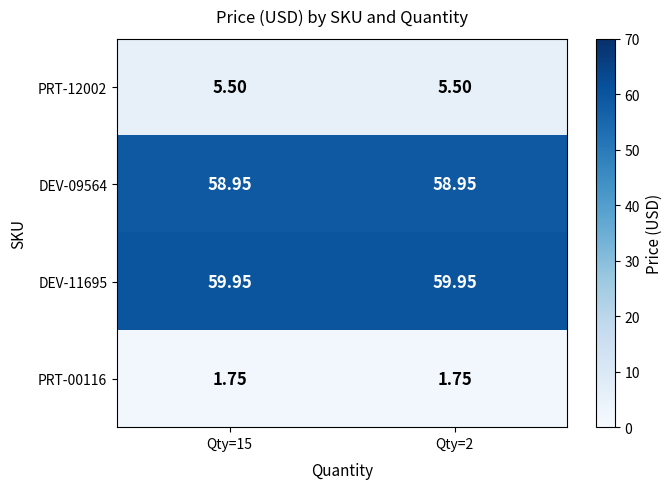

At Qty=2, list the series in order from largest to smallest.

DEV-11695, DEV-09564, PRT-12002, PRT-00116